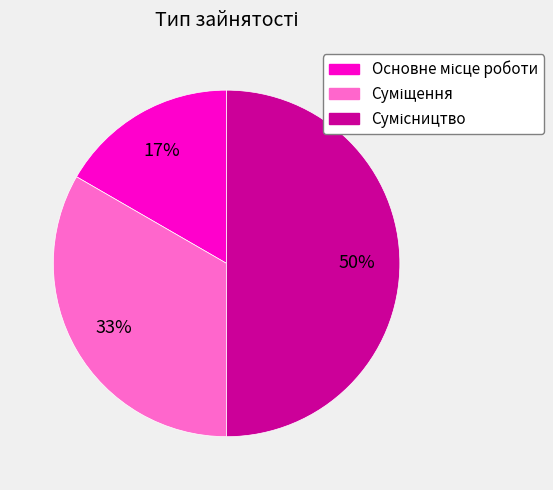

To the nearest percent, what is the average slice percentage?

33%